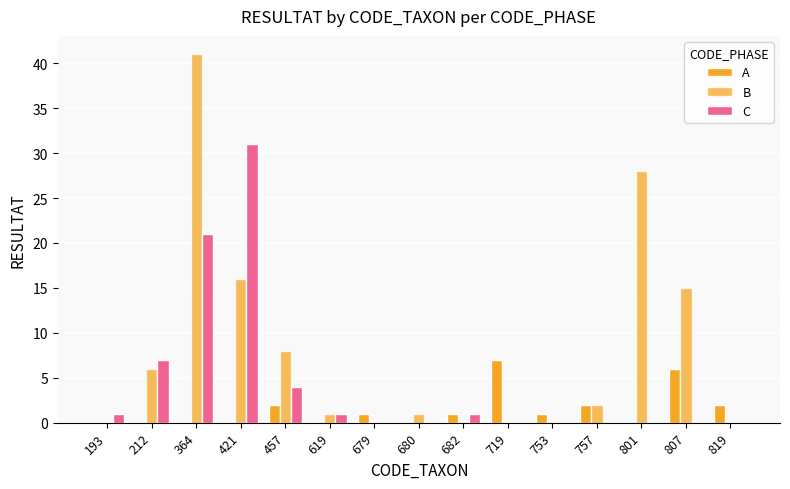

Reading left to right, list all the values displayed in this chart.

A: 193=0	212=0	364=0	421=0	457=2	619=0	679=1	680=0	682=1	719=7	753=1	757=2	801=0	807=6	819=2
B: 193=0	212=6	364=41	421=16	457=8	619=1	679=0	680=1	682=0	719=0	753=0	757=2	801=28	807=15	819=0
C: 193=1	212=7	364=21	421=31	457=4	619=1	679=0	680=0	682=1	719=0	753=0	757=0	801=0	807=0	819=0